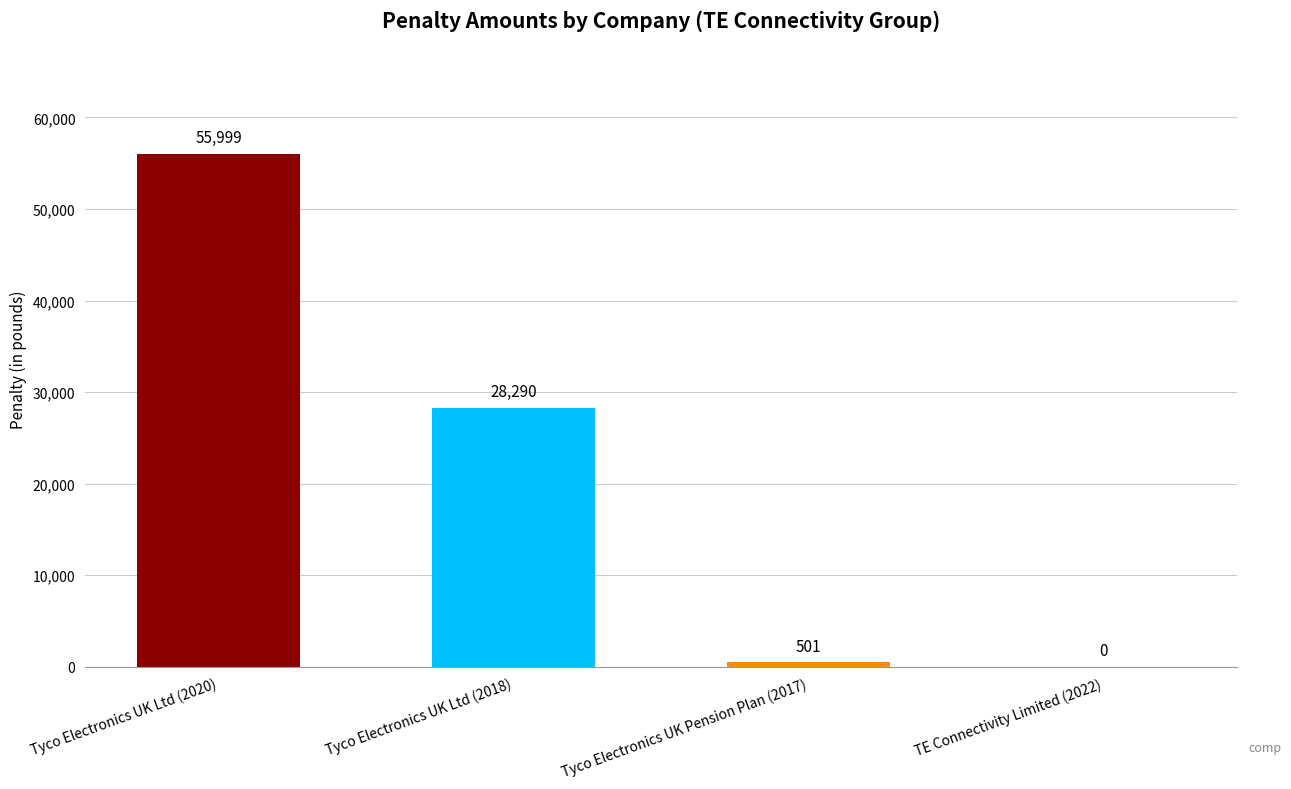

Are the bars grouped side by side (vs. stacked)?

No